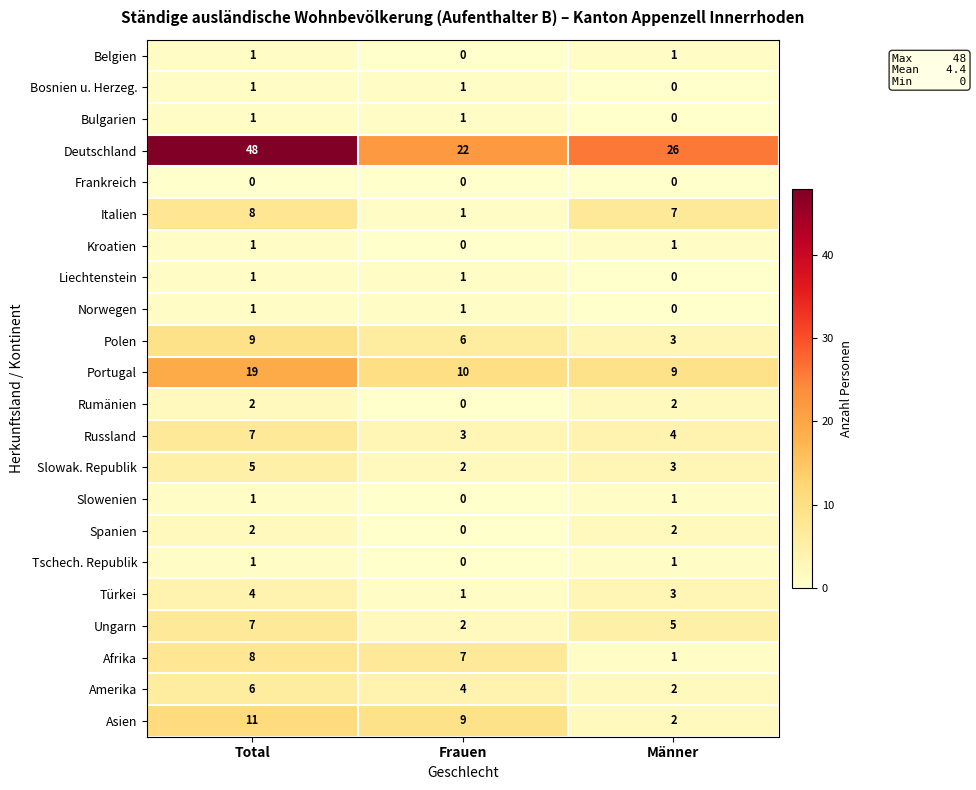

True or false: Russland has a value of 2 at Männer.

False